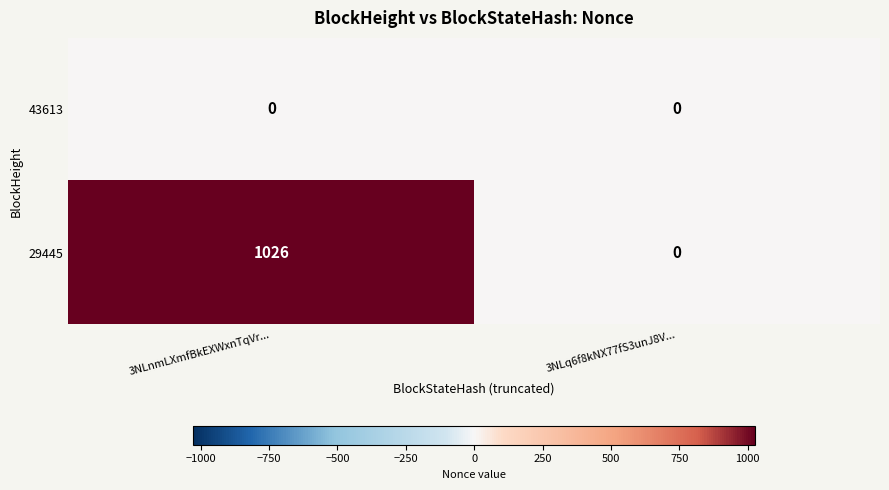

How many data points does each series have?

2